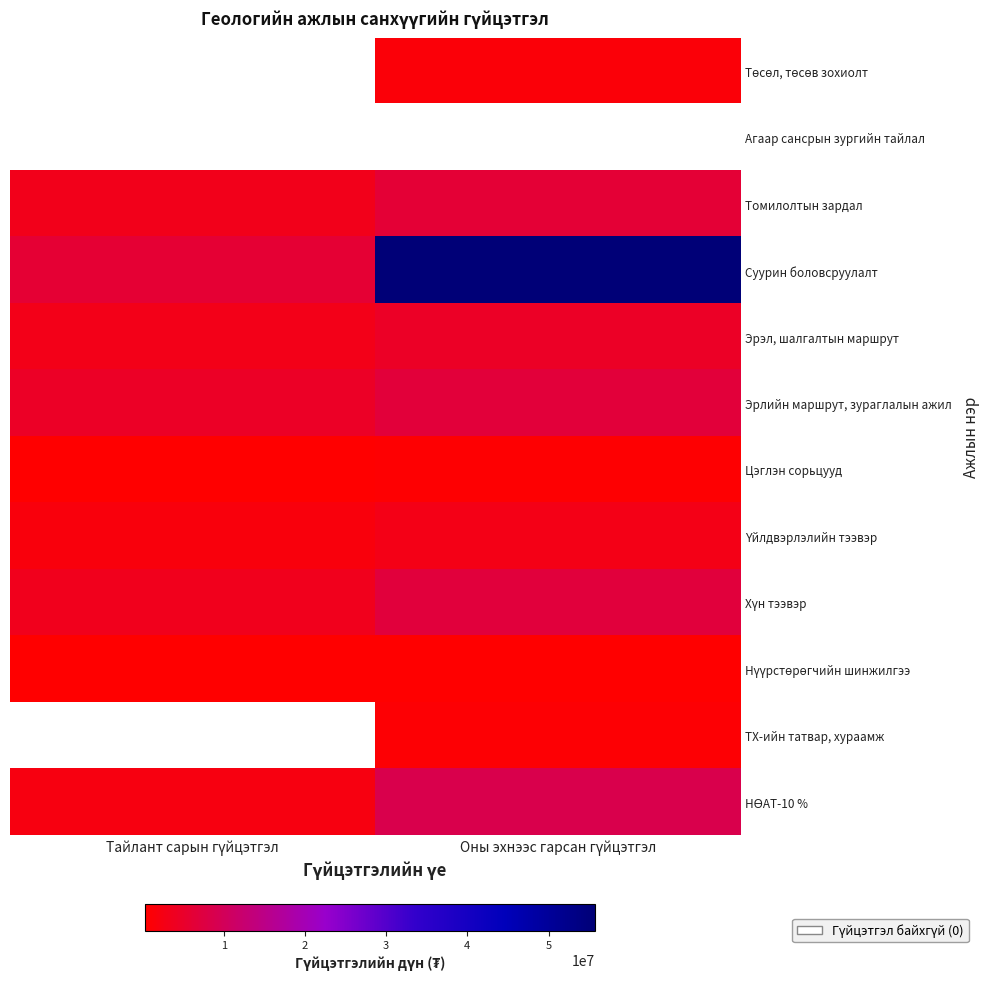

What is the sum of the Цэглэн сорьцууд values at Оны эхнээс гарсан гүйцэтгэл and Тайлант сарын гүйцэтгэл?

1000000.0